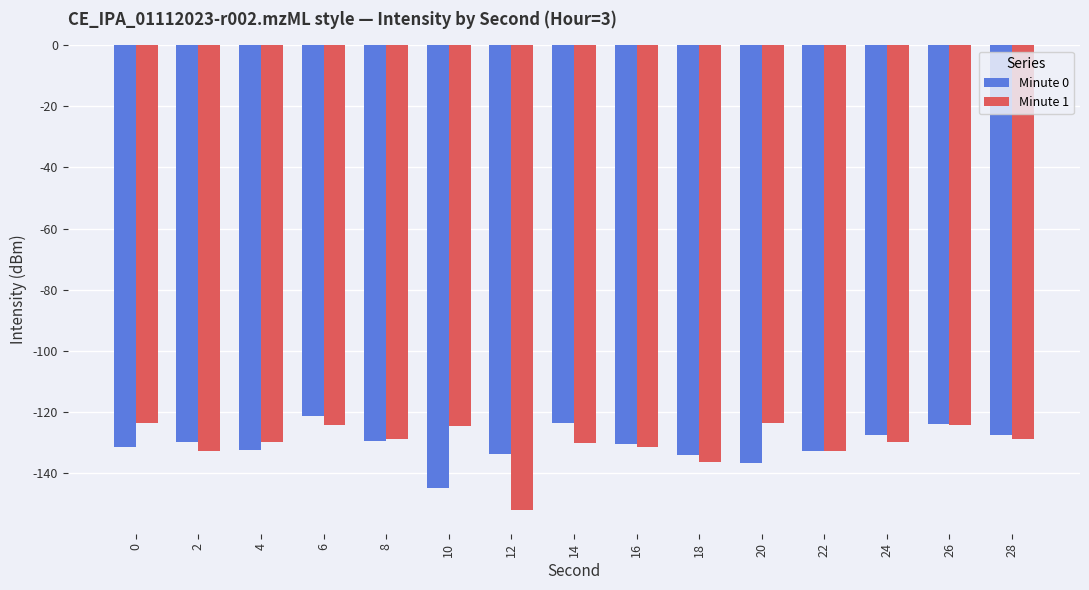

What is the maximum value shown in the chart?

-121.4